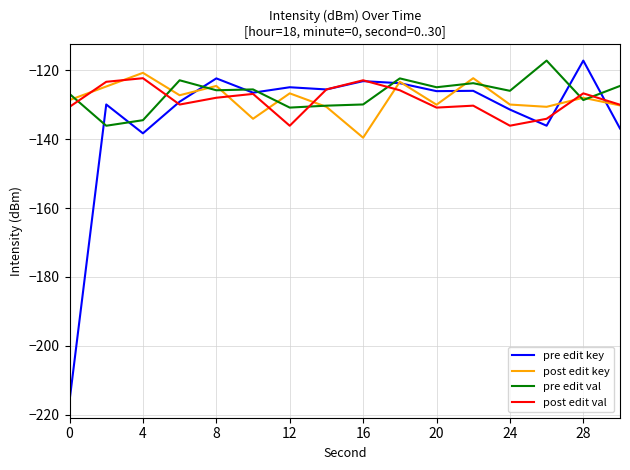

What is the greatest value displayed?

-117.2